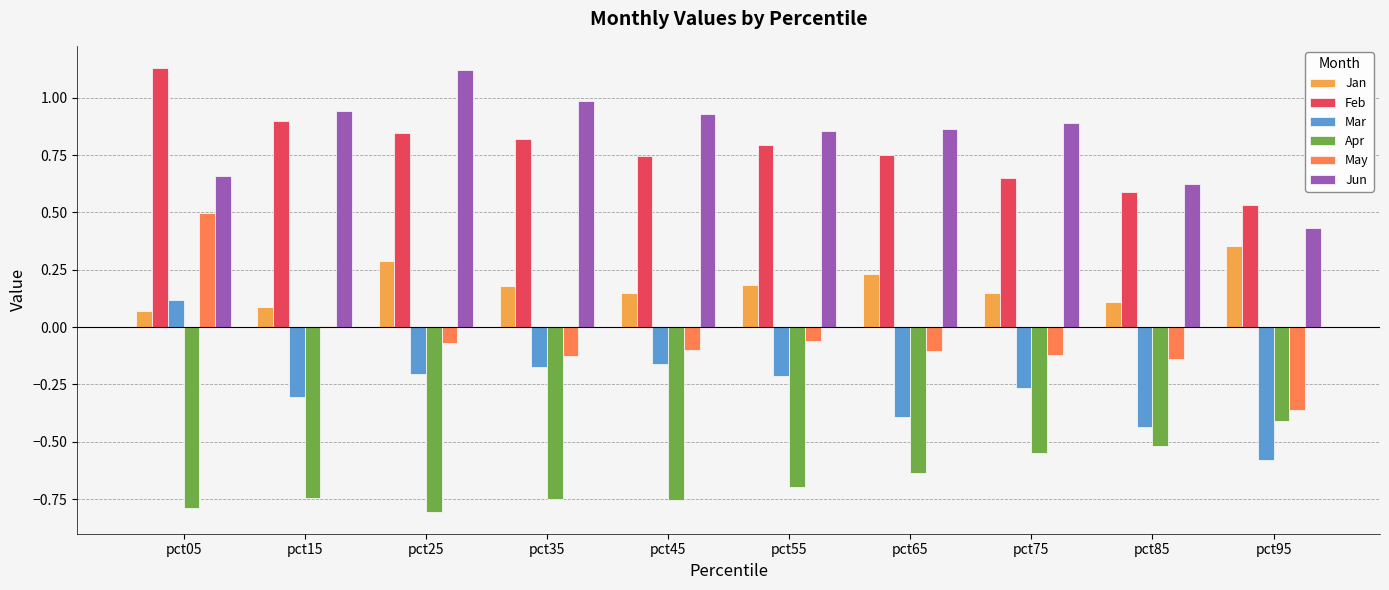

How many distinct data groups are displayed?

6